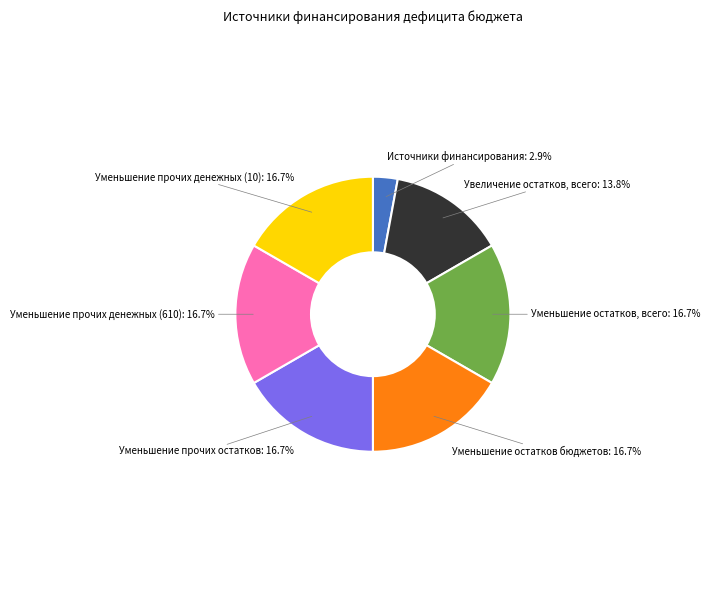

Is the sum of Уменьшение прочих денежных (610) and Источники финансирования greater than half?

No